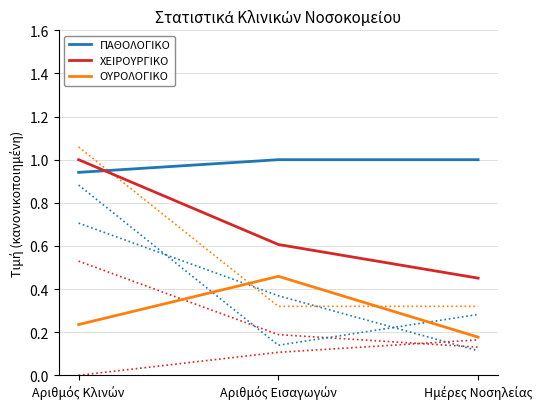

How many distinct data groups are displayed?

3